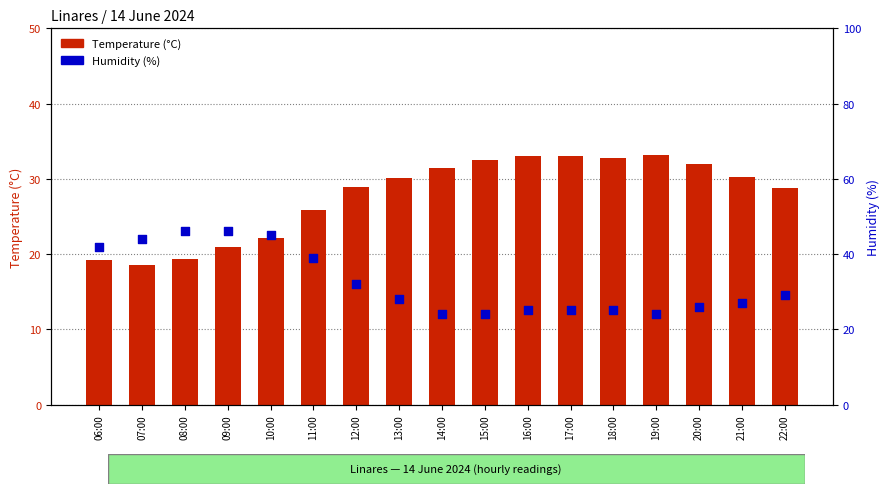

What are all the series names shown in the legend?

Temperature (°C), Humidity (%)